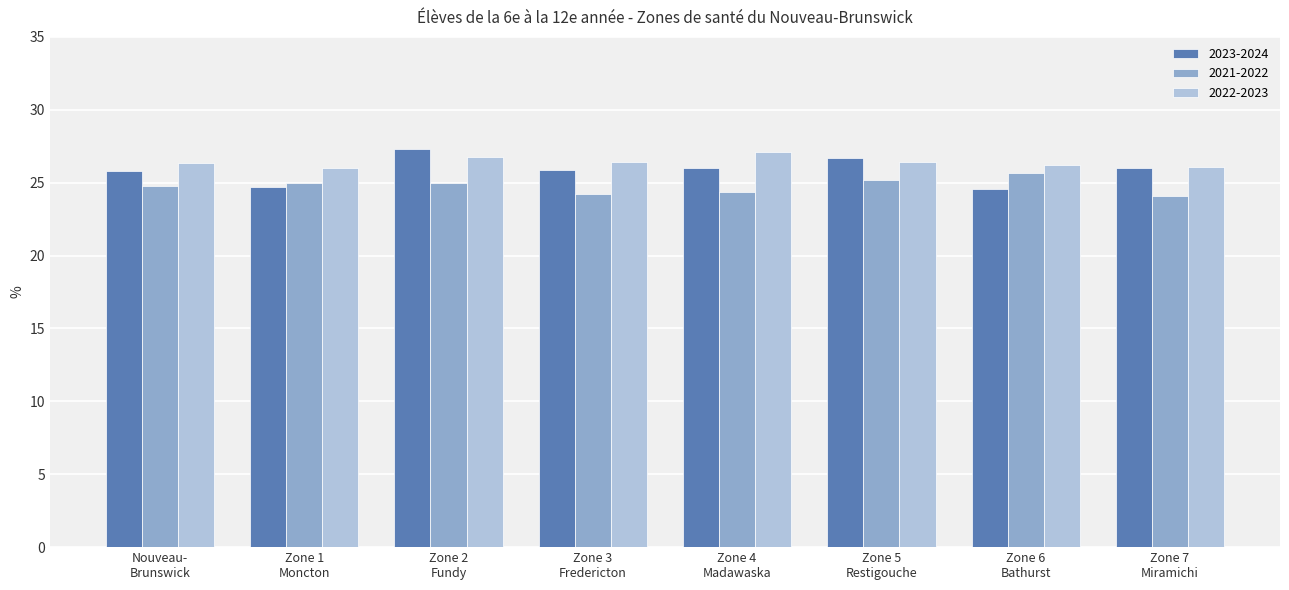

What is the difference between the maximum and minimum values in the 2023-2024 series?

2.7